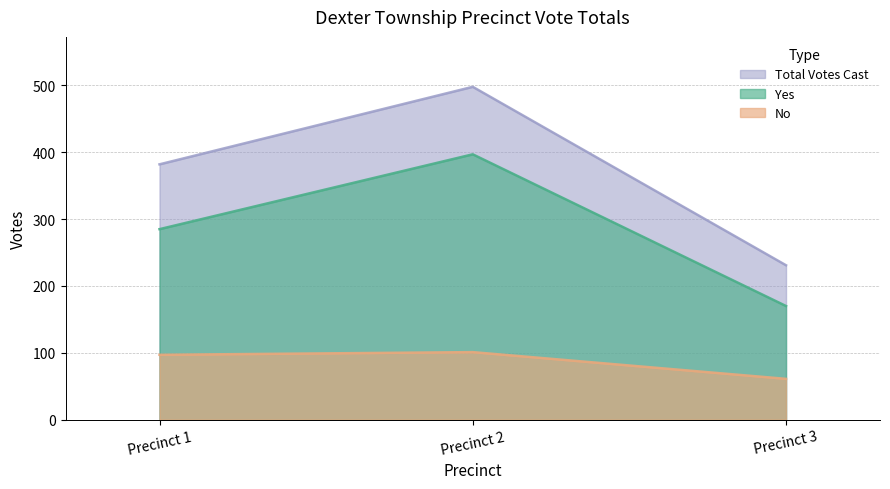

How many distinct data groups are displayed?

3